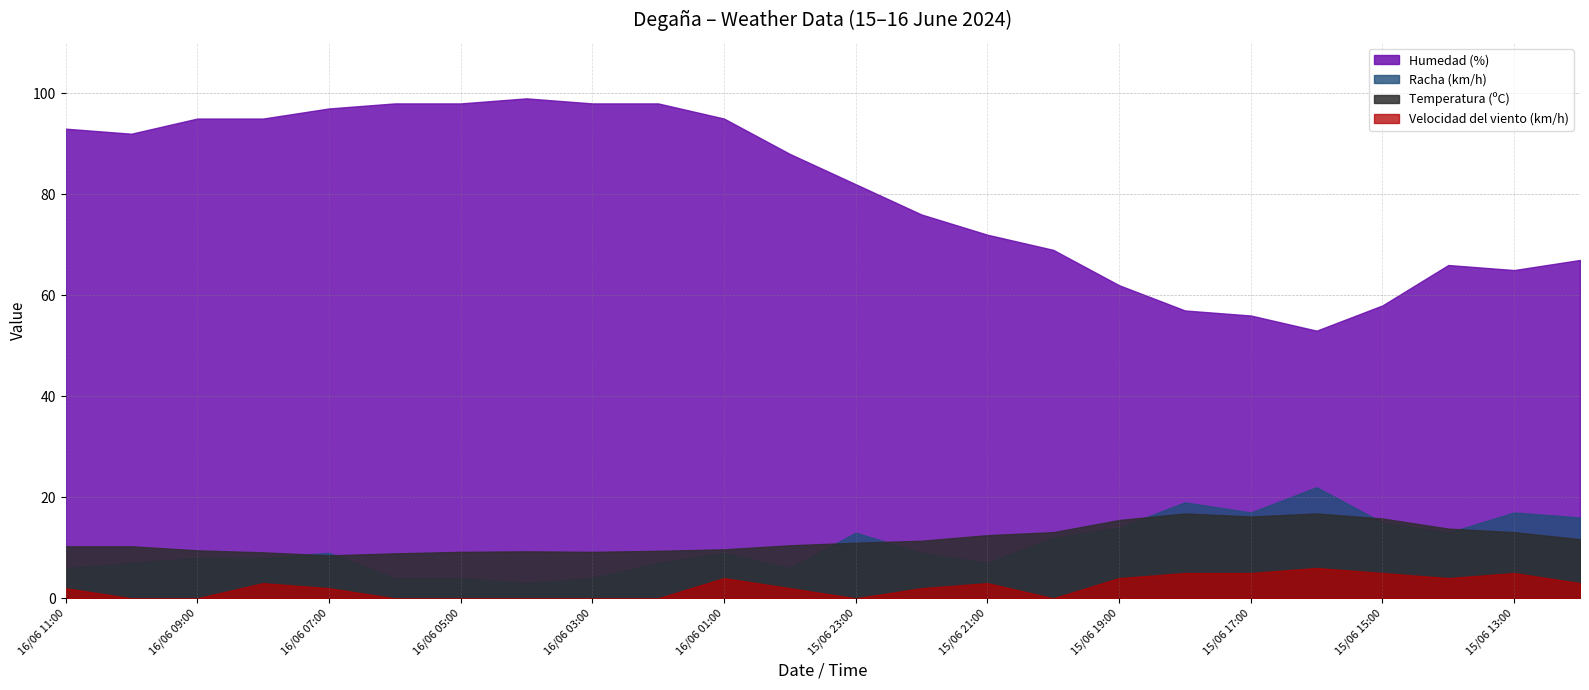

True or false: Racha (km/h) and Velocidad del viento (km/h) intersect in this chart.

False